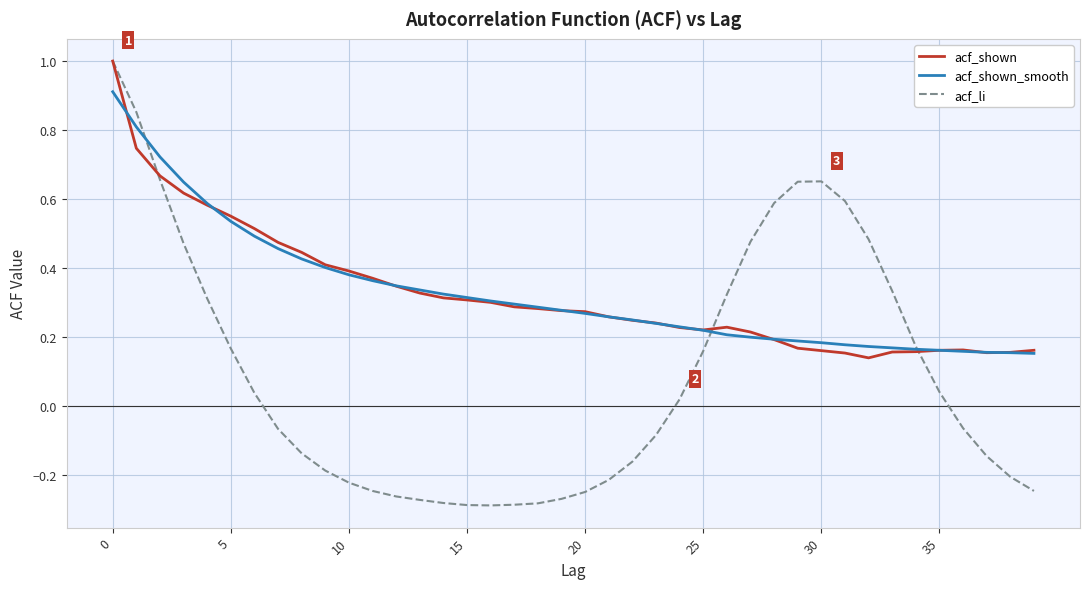

What is the maximum value shown in the chart?

1.0